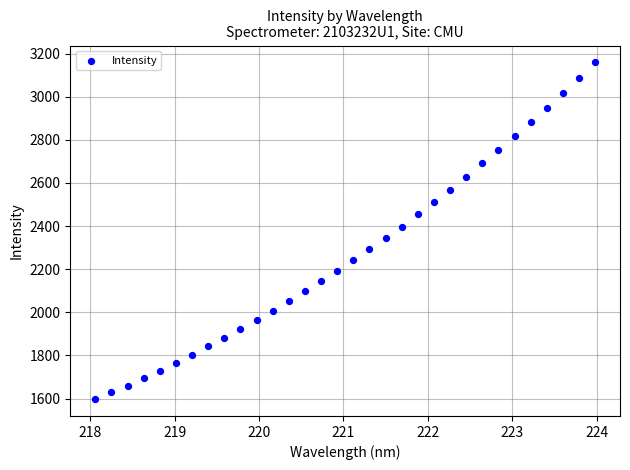

What is the range of Y values (max minus min)?

1561.3